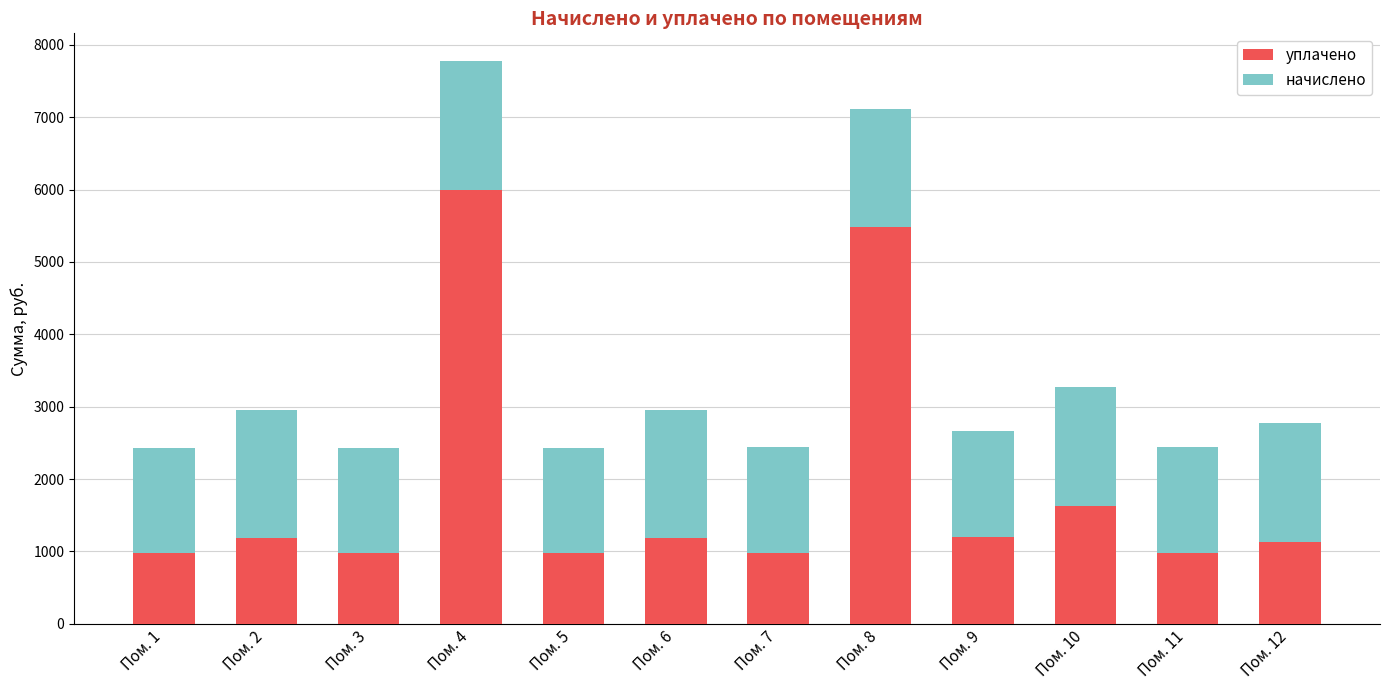

Which category has the highest value in the уплачено series?

Пом. 4